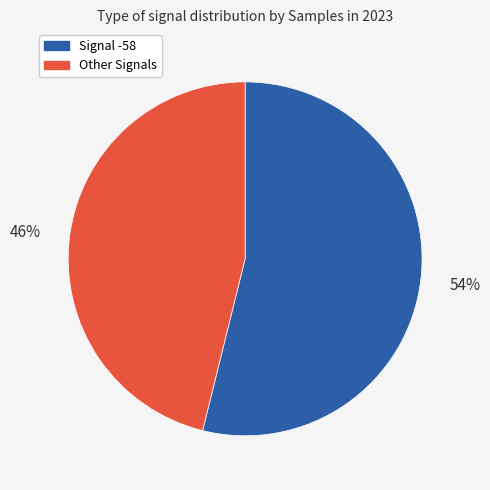

Is it true that Other Signals is 33% of the pie?

False